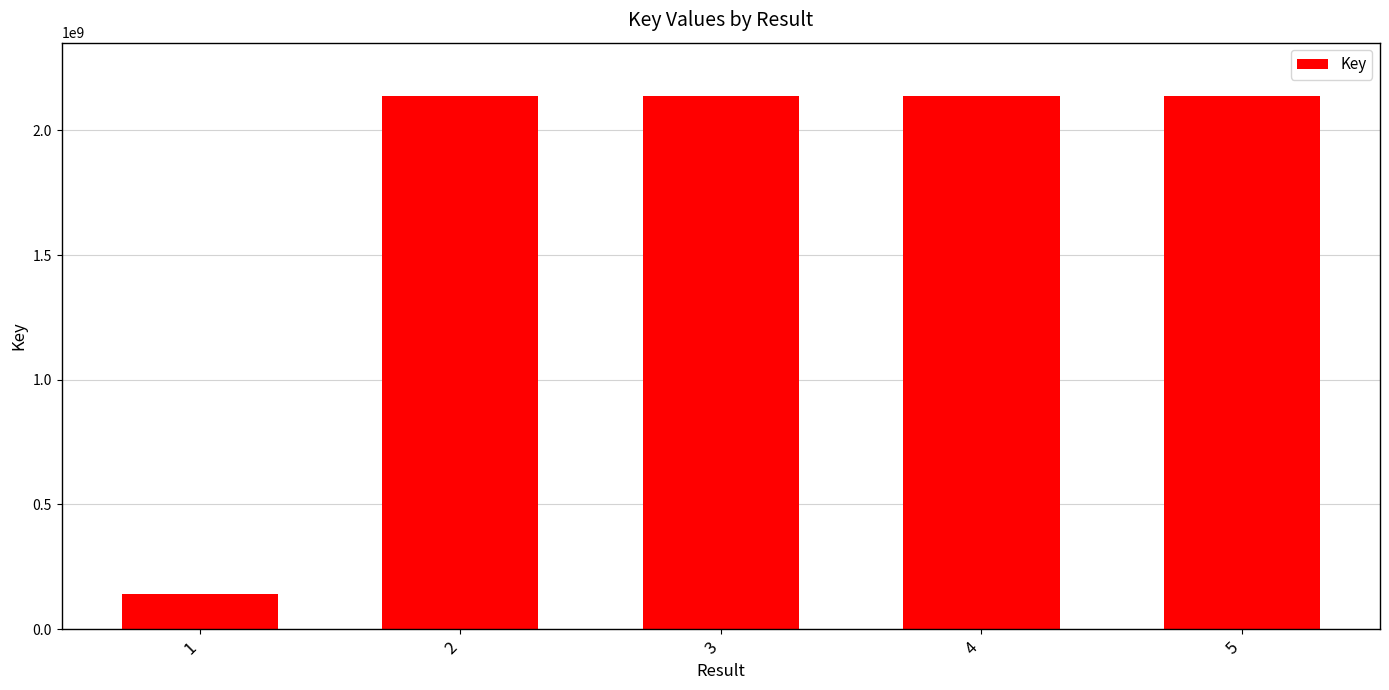

What is the value of the 3rd bar from the left?

2137688055